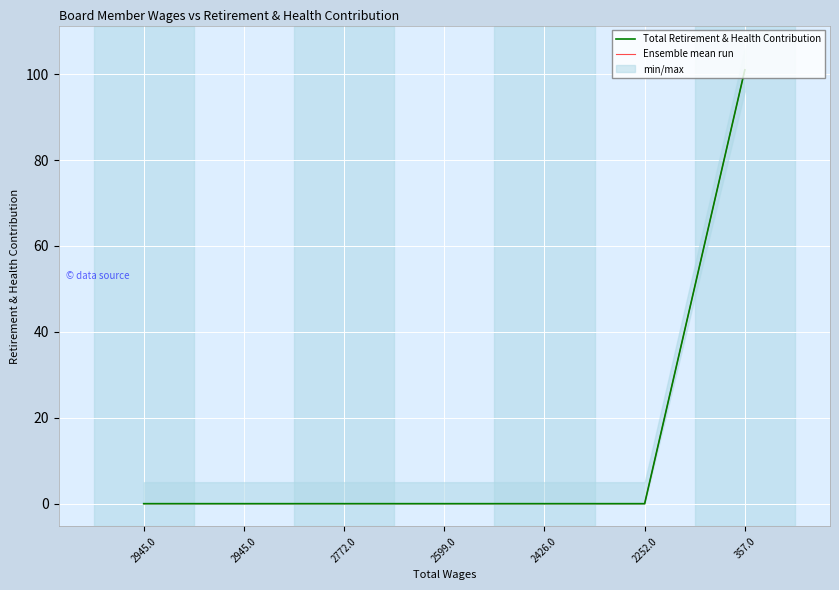

Is it true that Ensemble mean run equals -36 at 2426.0?

False